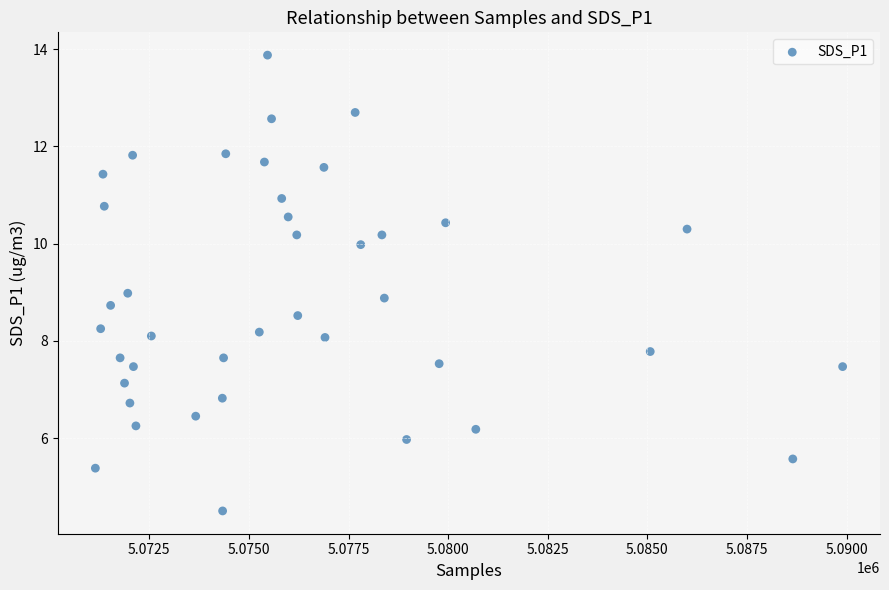

What is the range of X values (max minus min)?

18756.0